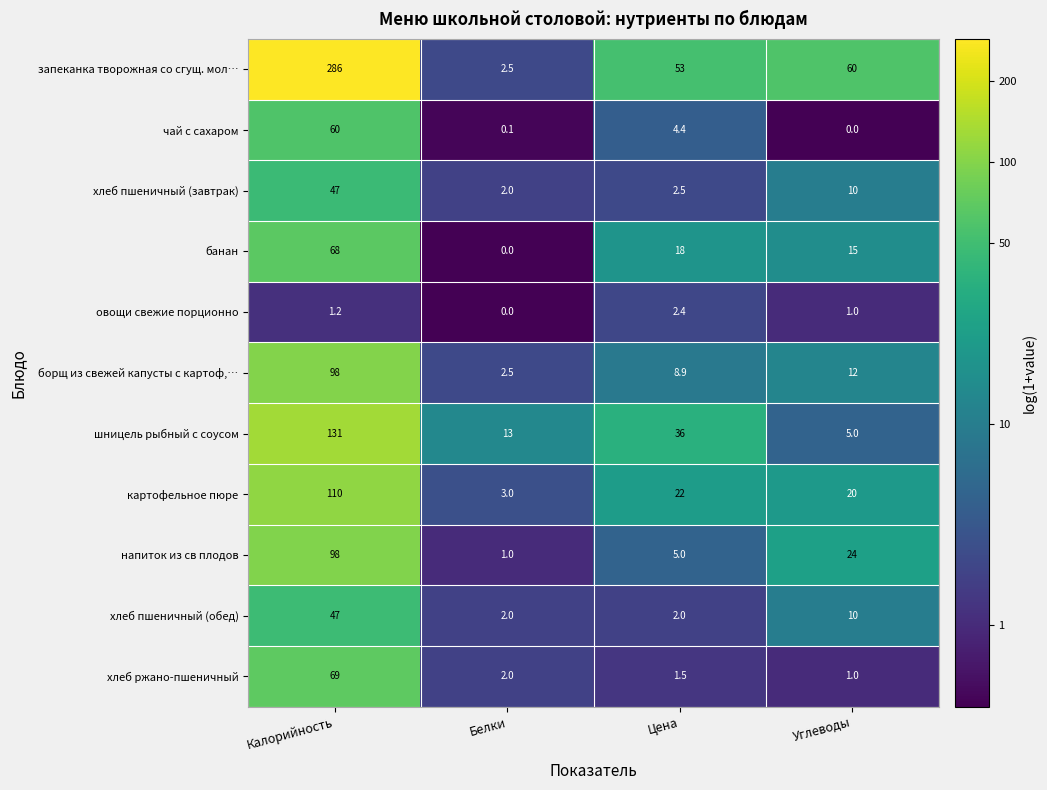

Which series has the widest spread of values?

запеканка творожная со сгущ. мол…